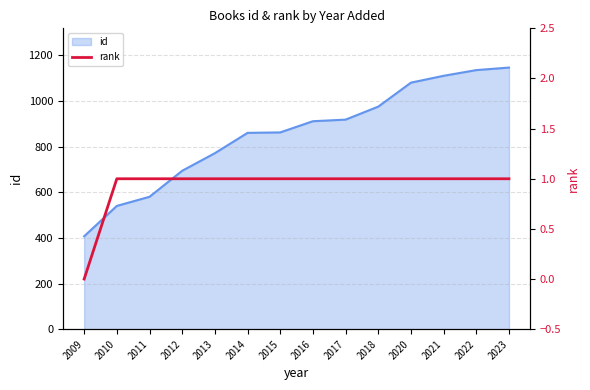

What is the highest value of the id series?

1146